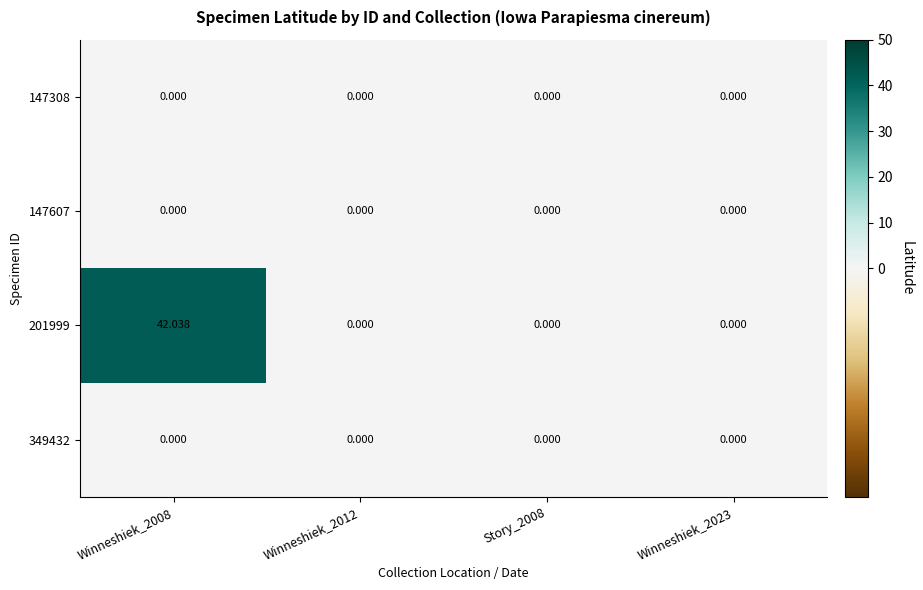

How many series are shown in this chart?

4